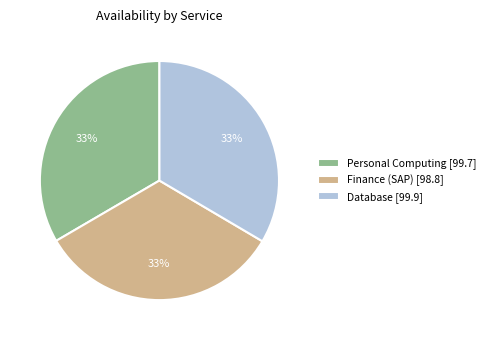

Is there a majority slice in this chart?

No